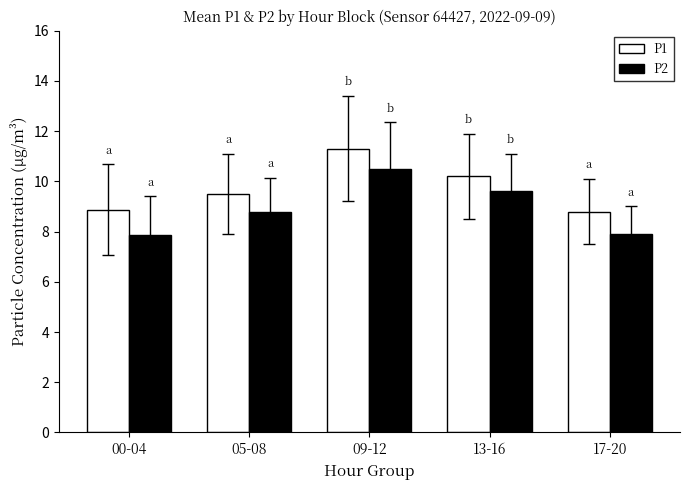

At which label is P2 closest to 9?

05-08